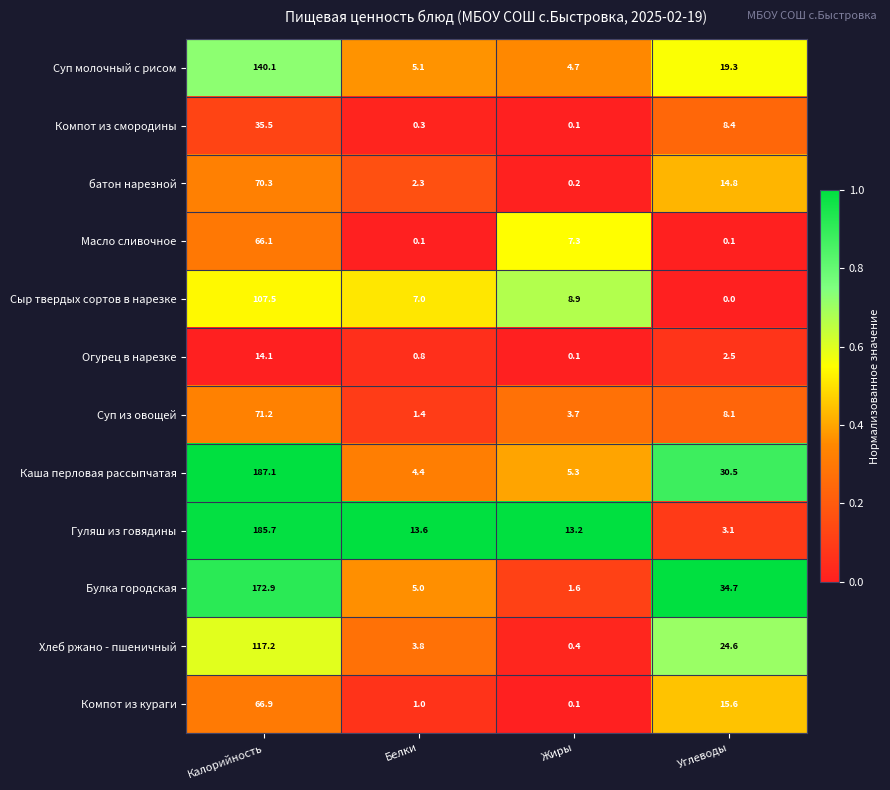

True or false: Компот из смородины has a value of 12.4 at Углеводы.

False